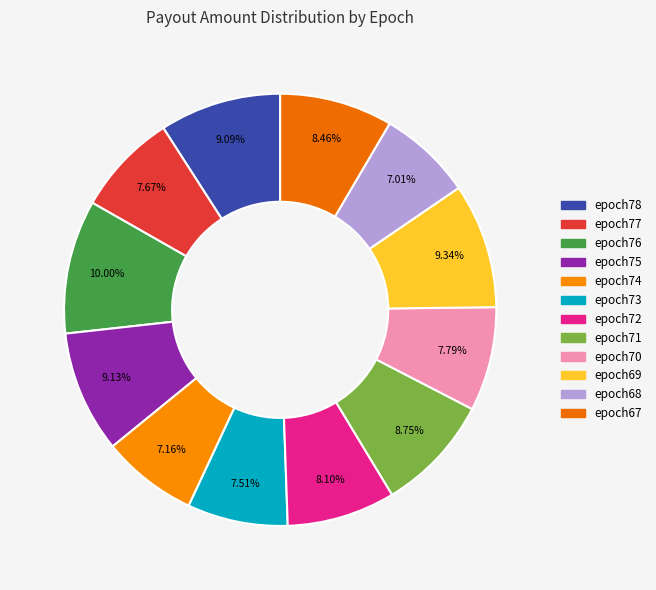

The epoch74 slice represents 7% of the pie. True or false?

True